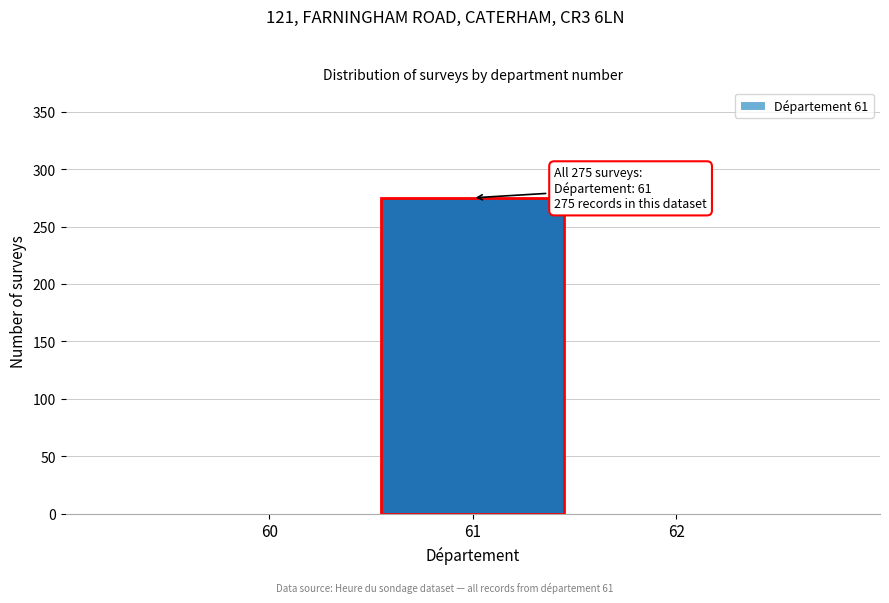

Reading left to right, transcribe all the data shown in this chart.

60=0	61=275	62=0